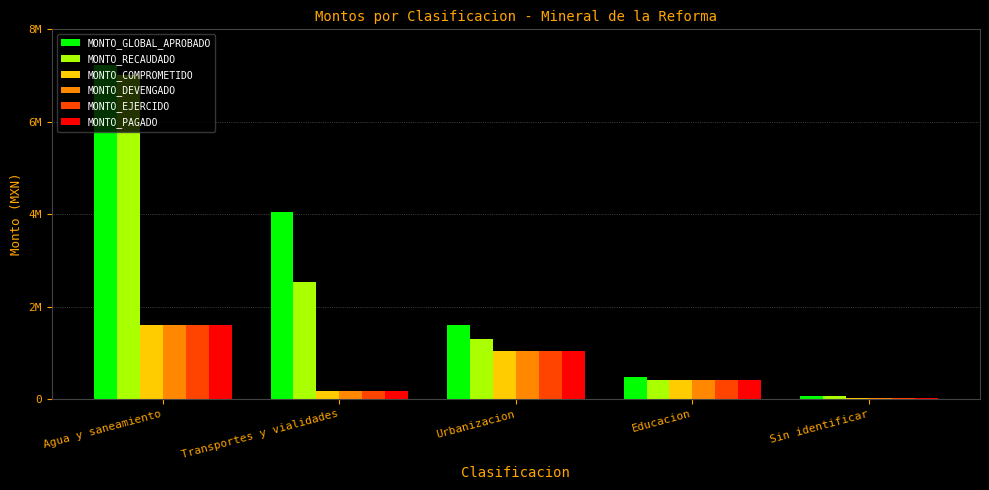

The value of MONTO_EJERCIDO at Sin identificar is 19043.6. True or false?

True